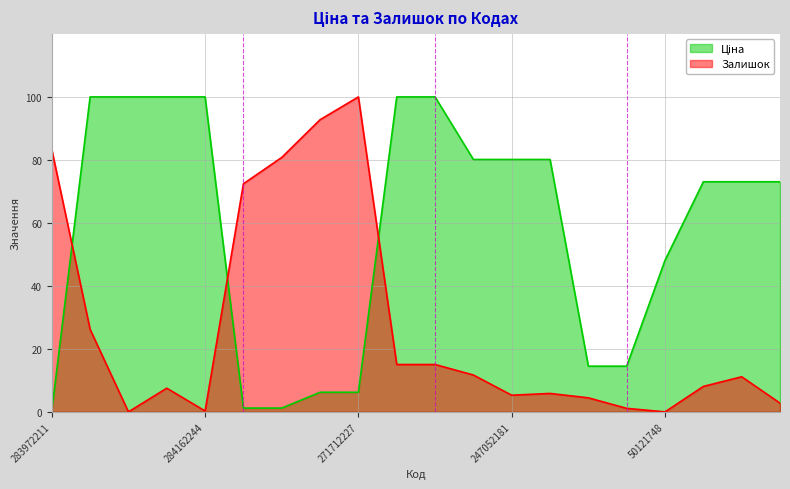

True or false: Залишок has a value of 0.0 at 50121748.

True